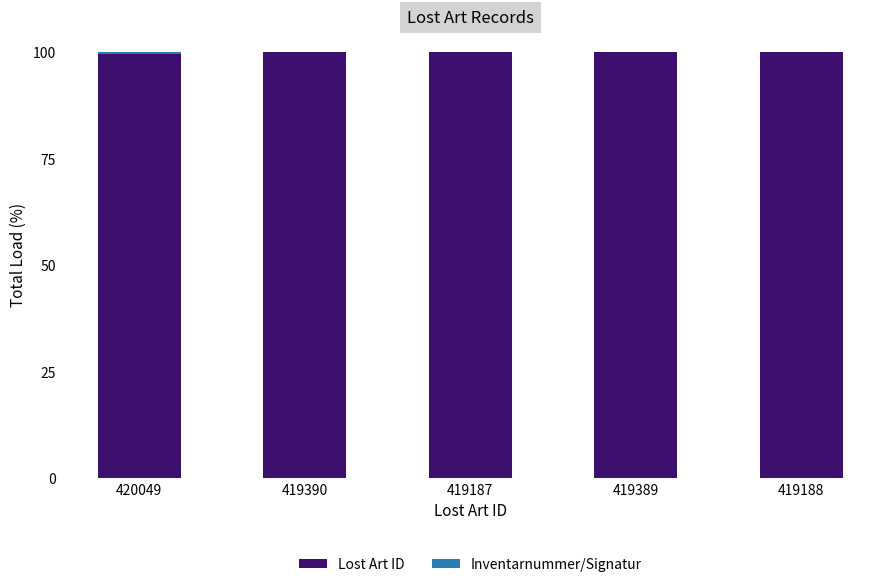

What is the maximum value for Lost Art ID?

100.0